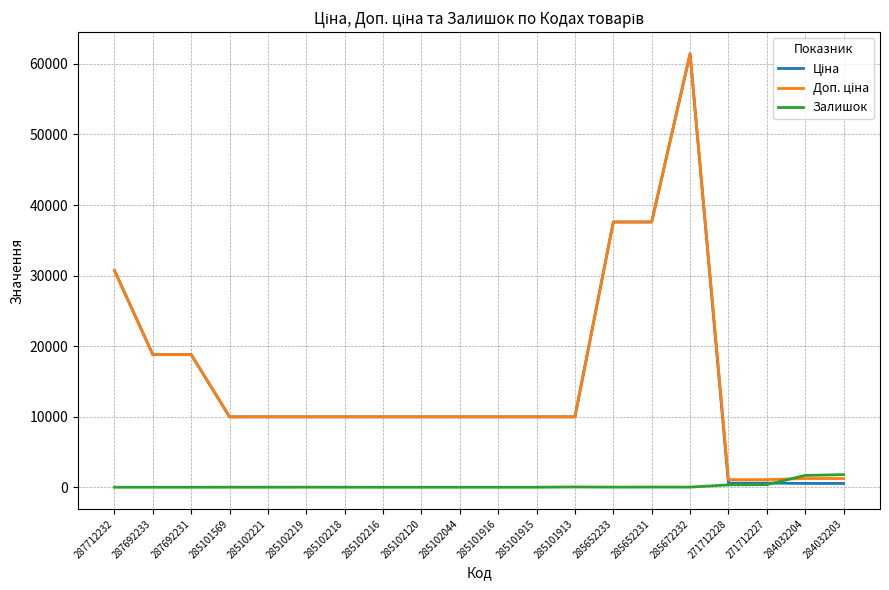

What is the greatest value displayed?

61434.3